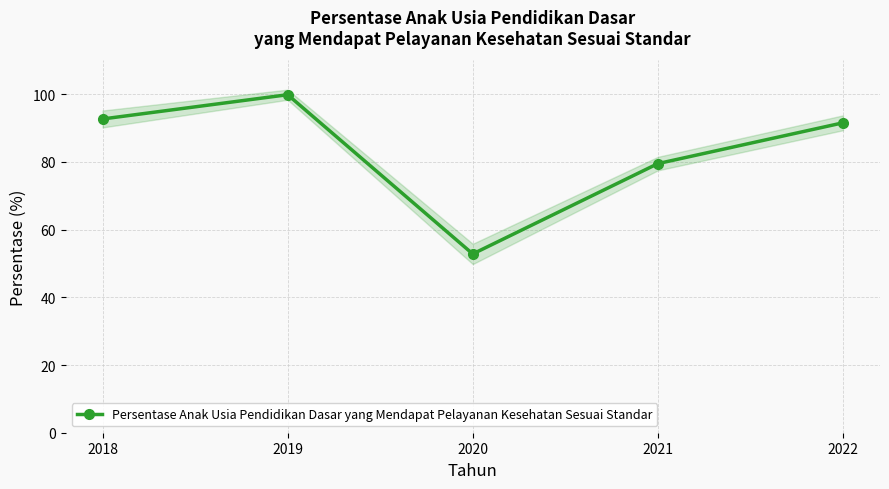

Reading left to right, what are all the values shown in this chart?

2018=92.7	2019=99.9	2020=52.8	2021=79.5	2022=91.6